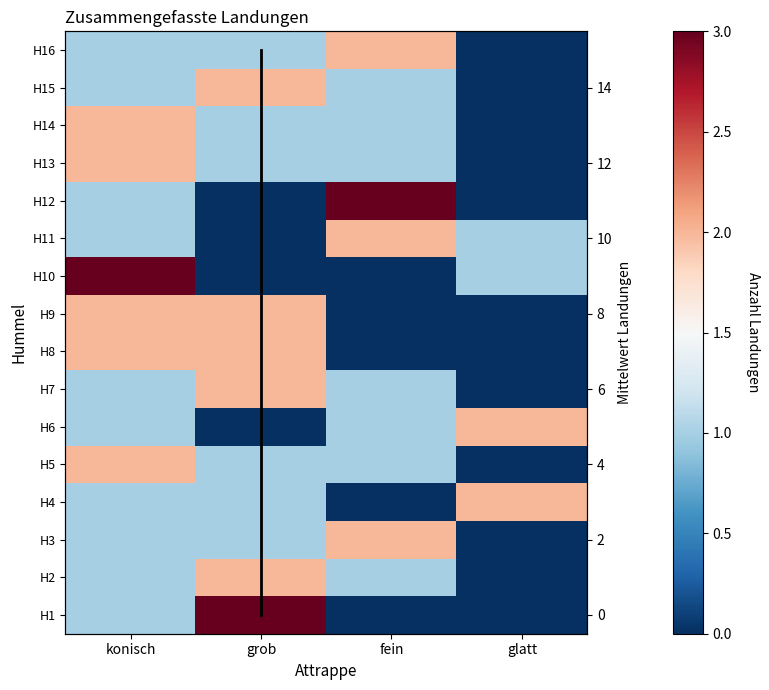

Reading left to right, extract all data points from this chart.

H1: konisch=1	grob=3	fein=0	glatt=0
H2: konisch=1	grob=2	fein=1	glatt=0
H3: konisch=1	grob=1	fein=2	glatt=0
H4: konisch=1	grob=1	fein=0	glatt=2
H5: konisch=2	grob=1	fein=1	glatt=0
H6: konisch=1	grob=0	fein=1	glatt=2
H7: konisch=1	grob=2	fein=1	glatt=0
H8: konisch=2	grob=2	fein=0	glatt=0
H9: konisch=2	grob=2	fein=0	glatt=0
H10: konisch=3	grob=0	fein=0	glatt=1
H11: konisch=1	grob=0	fein=2	glatt=1
H12: konisch=1	grob=0	fein=3	glatt=0
H13: konisch=2	grob=1	fein=1	glatt=0
H14: konisch=2	grob=1	fein=1	glatt=0
H15: konisch=1	grob=2	fein=1	glatt=0
H16: konisch=1	grob=1	fein=2	glatt=0